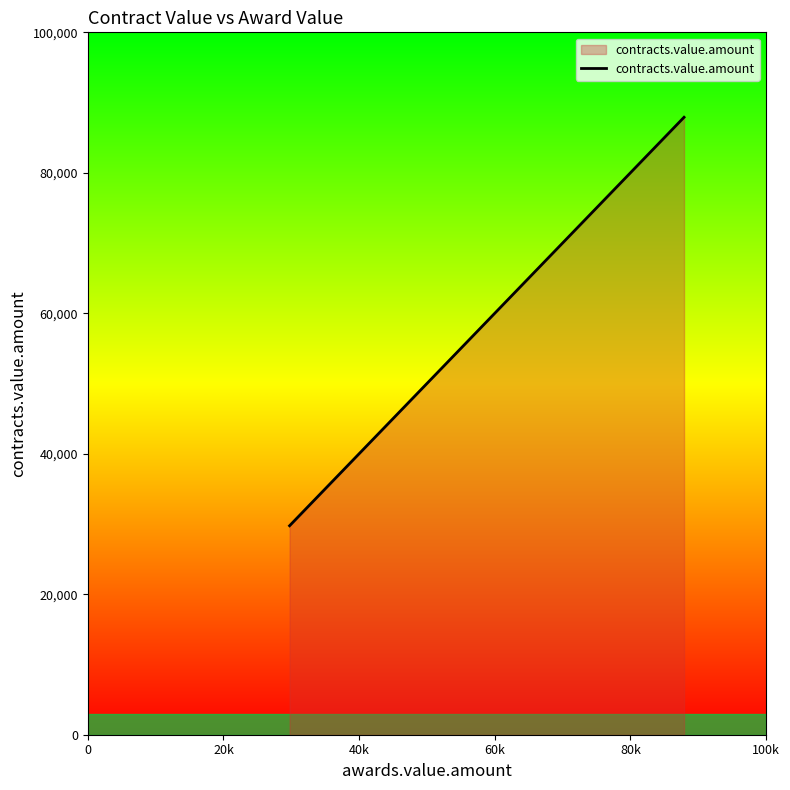

What is the maximum value shown in the chart?

87907.5